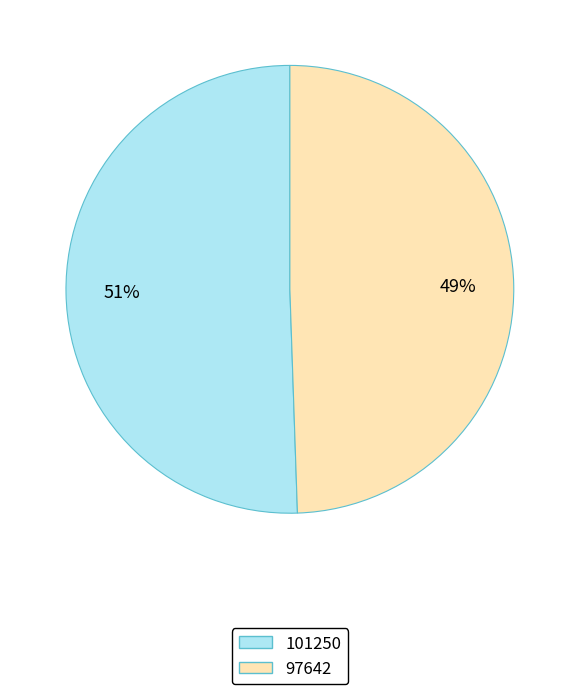

To the nearest percent, what portion does 97642 represent?

49%